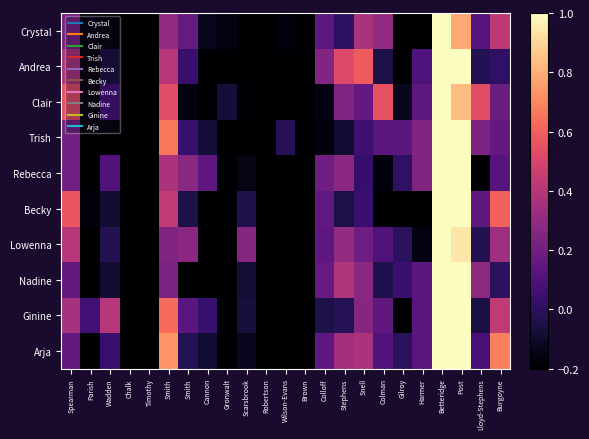

What is the smallest value displayed?

-1.2